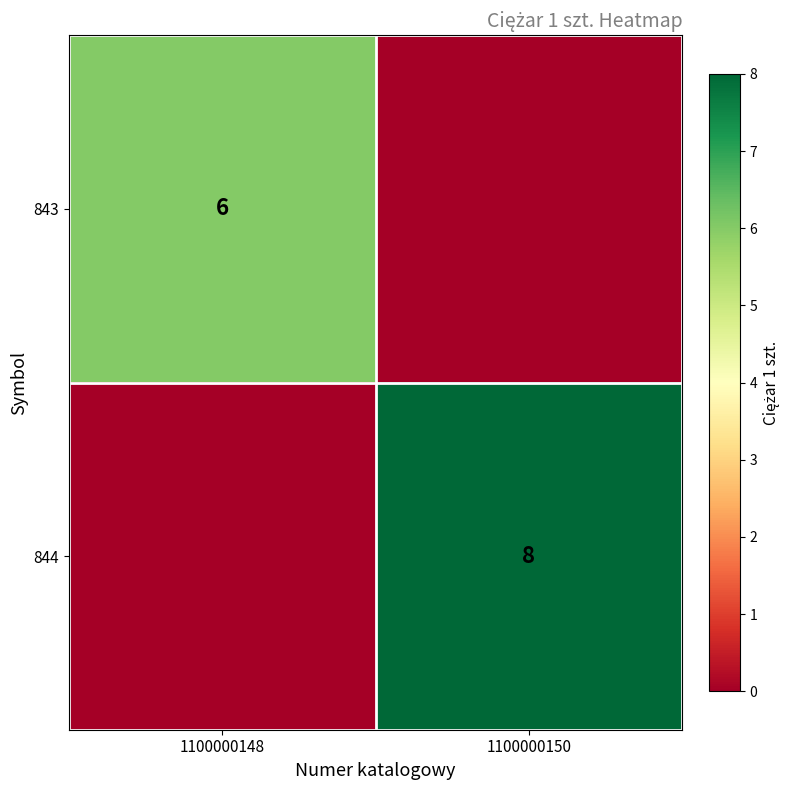

Which has a higher value, 1100000150 or 1100000148?

1100000148